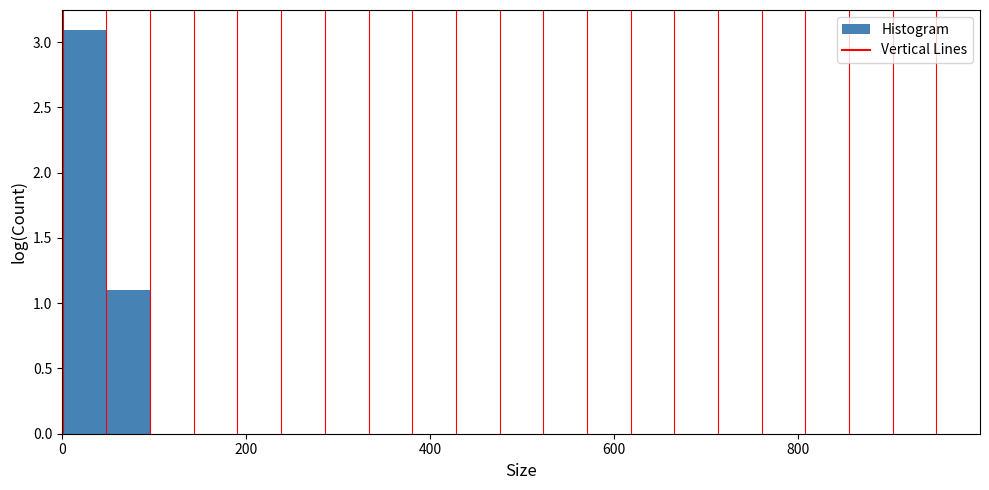

Read against the x-axis, roughly where is the centre of the tallest bar?

20